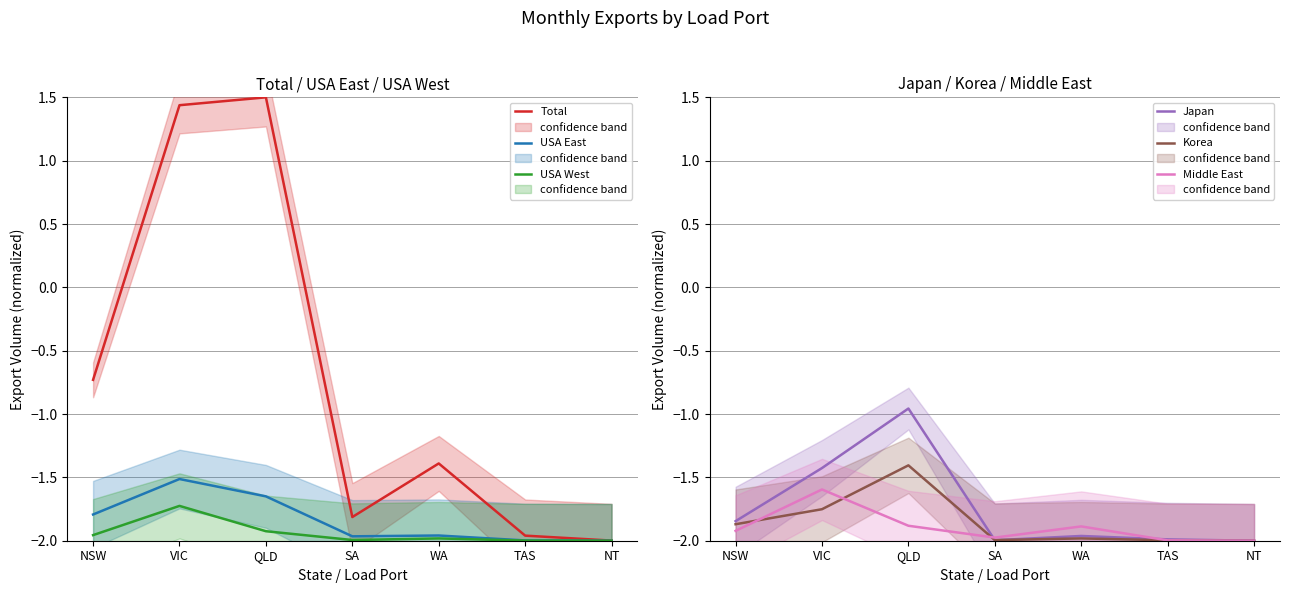

How many lines are shown in the chart?

6